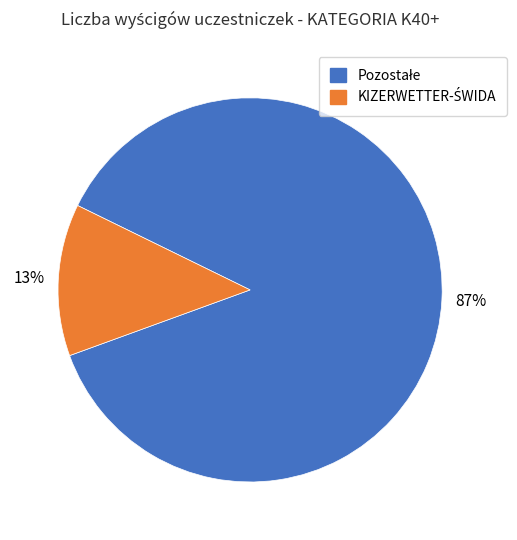

Does any single category account for the majority?

Yes